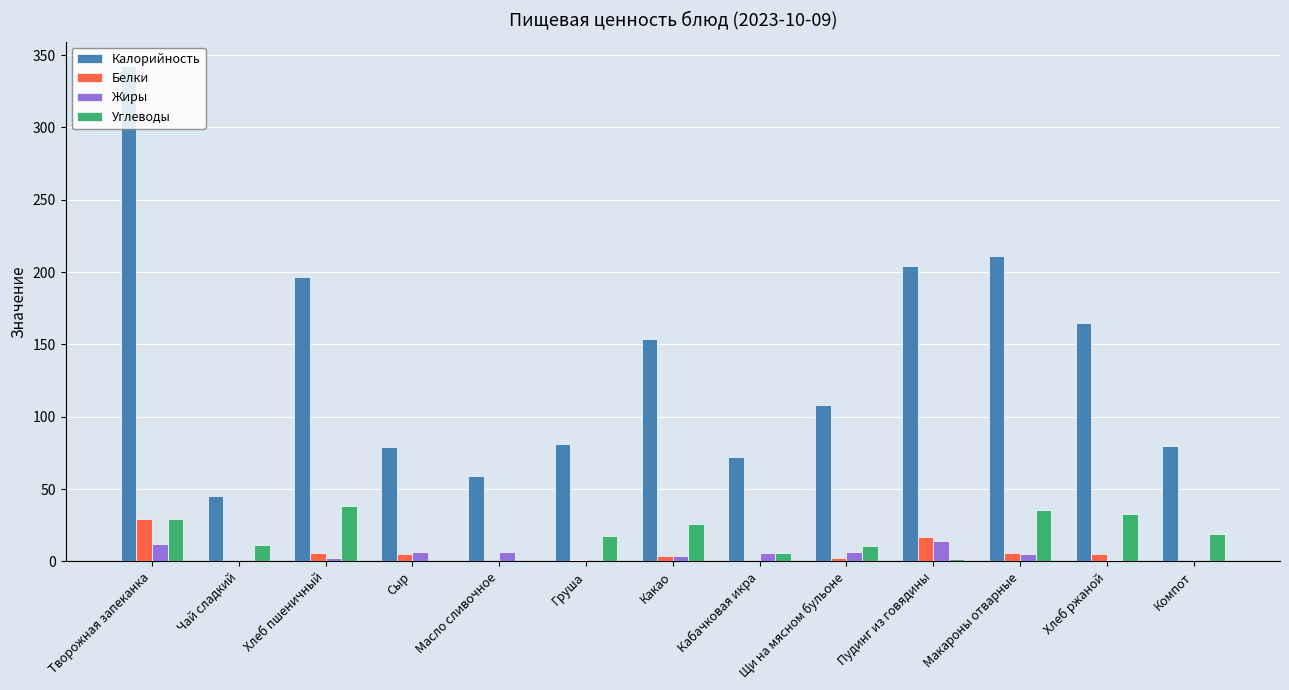

At which label is Углеводы closest to 19?

Компот